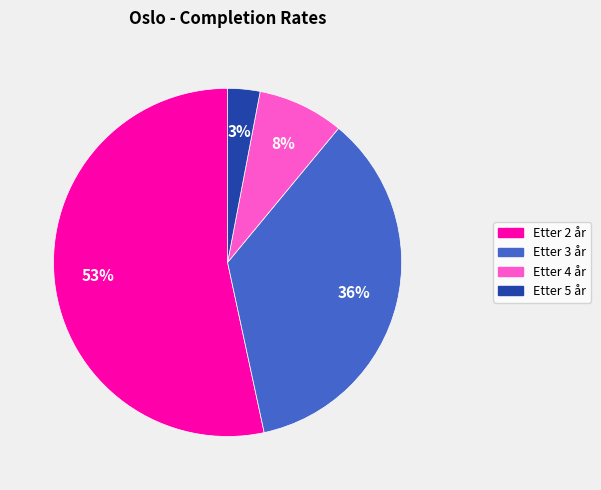

Is Etter 2 år the majority of the pie?

Yes